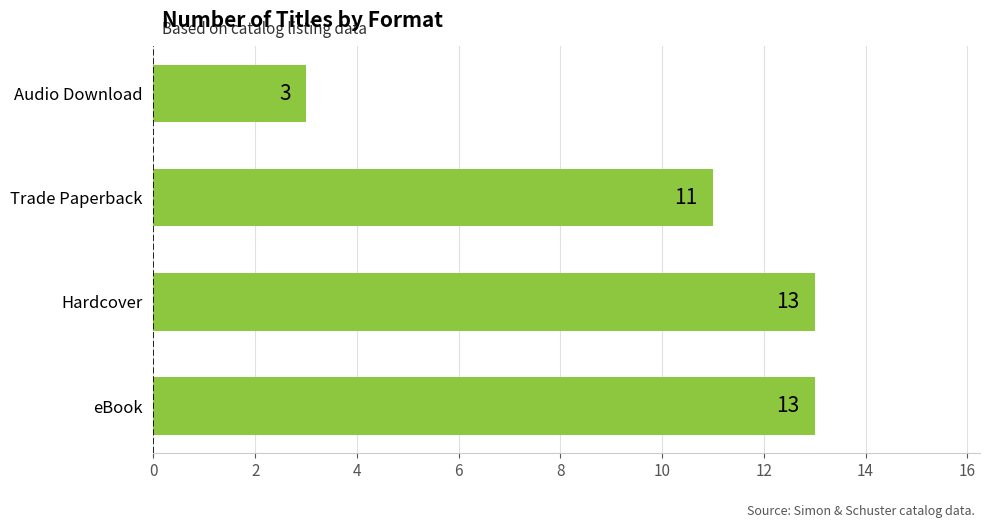

The chart shows a value of 13 at Hardcover. True or false?

True